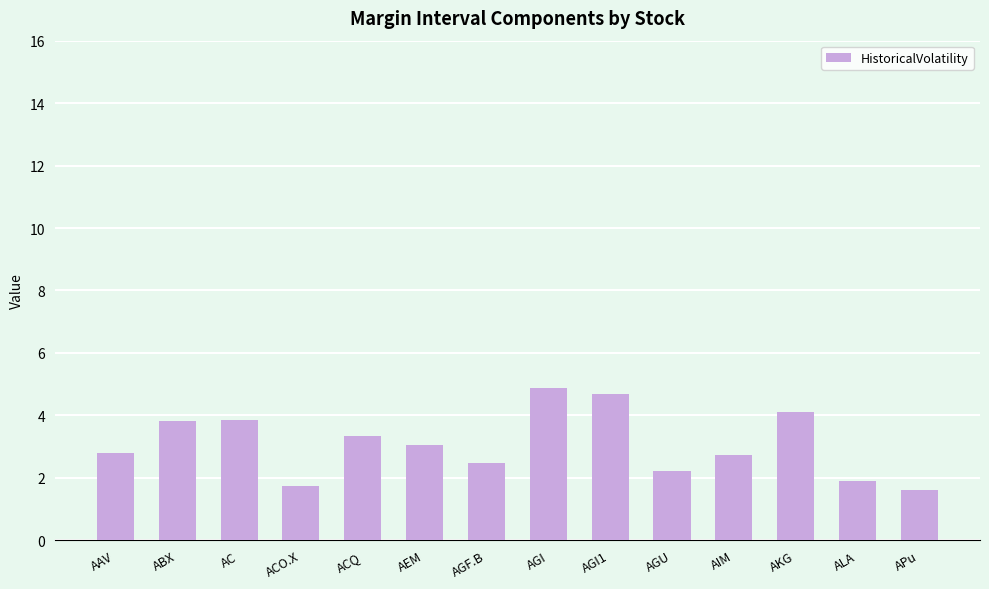

Where is the data nearest to the value 3?

AEM